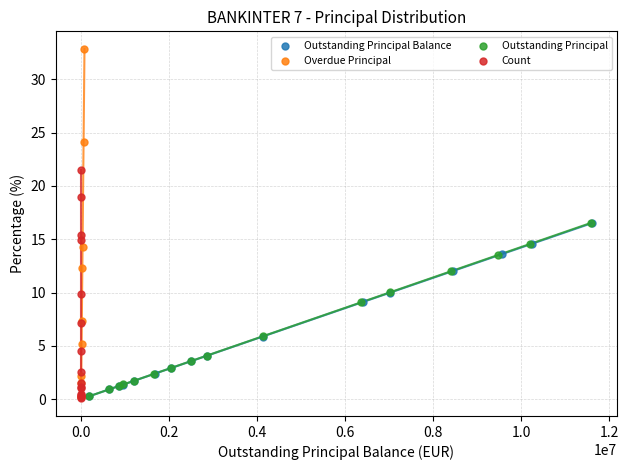

Which series has the widest spread of Y values?

Overdue Principal